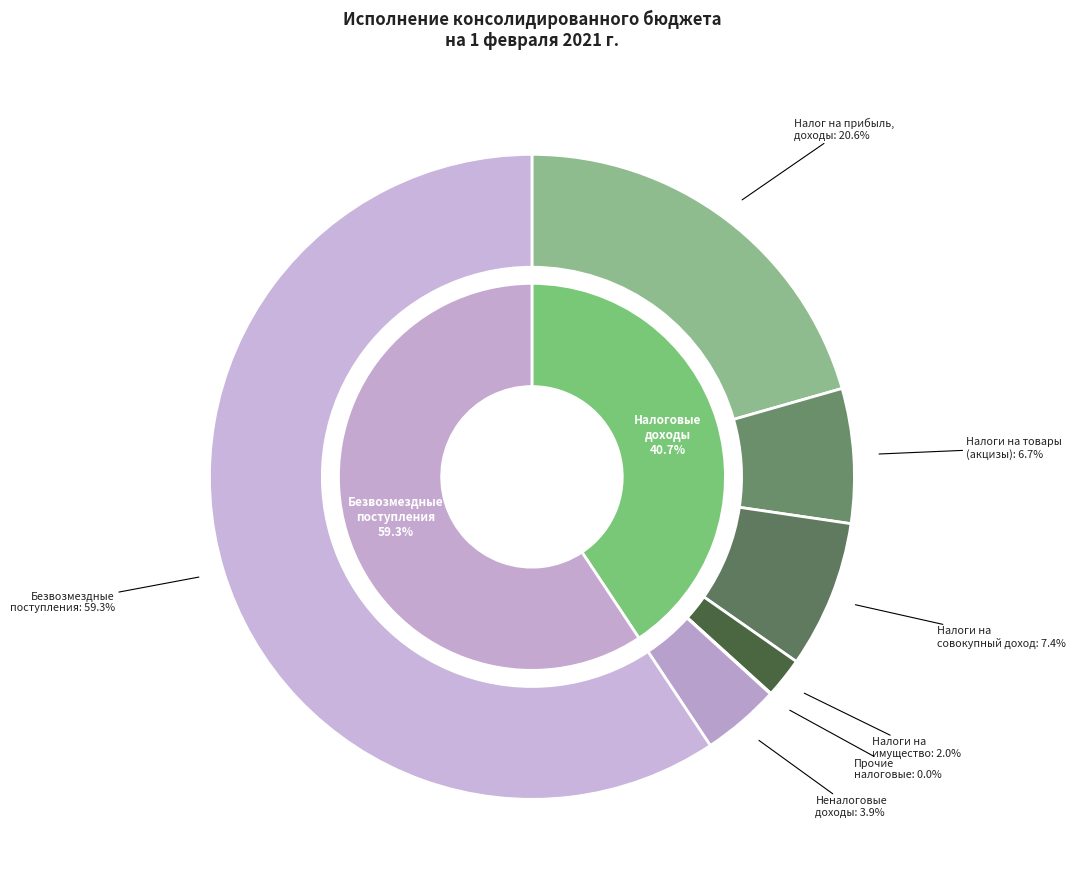

What is the ratio of the value at НАЛОГИ НА ИМУЩЕСТВО to the value at НАЛОГОВЫЕ И НЕНАЛОГОВЫЕ ДОХОДЫ?

0.1